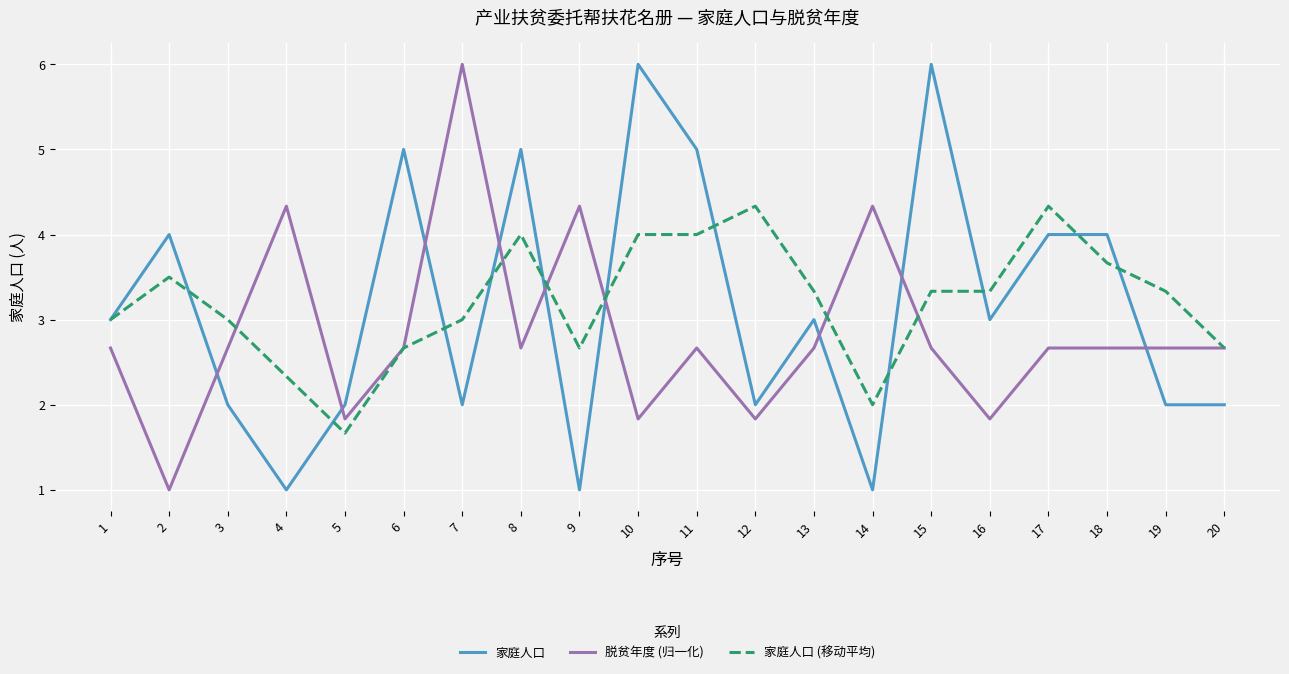

Where is the first local minimum for 家庭人口 (移动平均)?

5